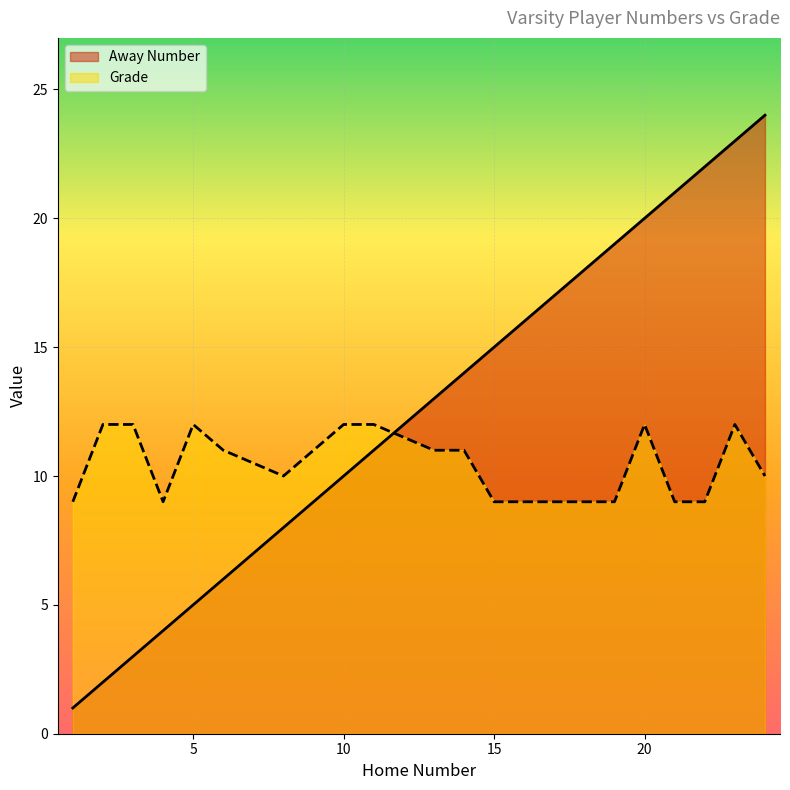

Count the number of data series in this chart.

2